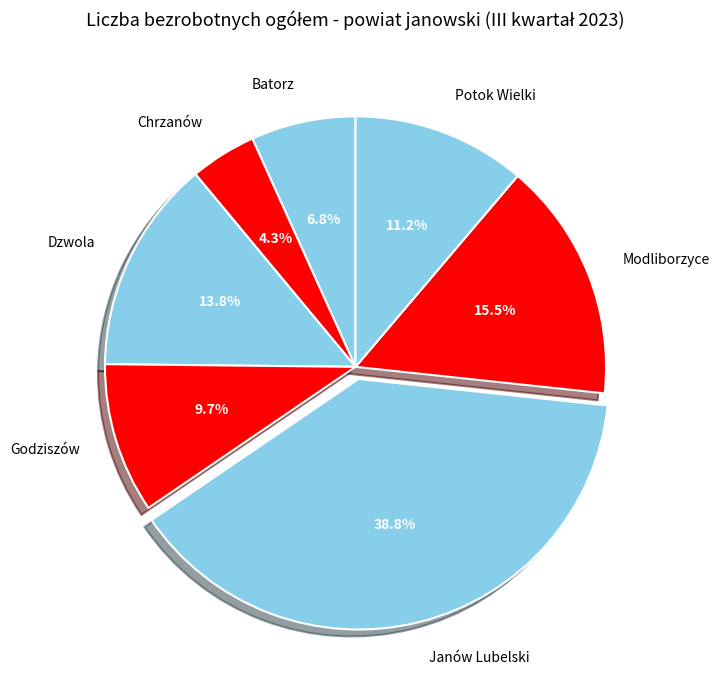

How many segments does this pie chart have?

7